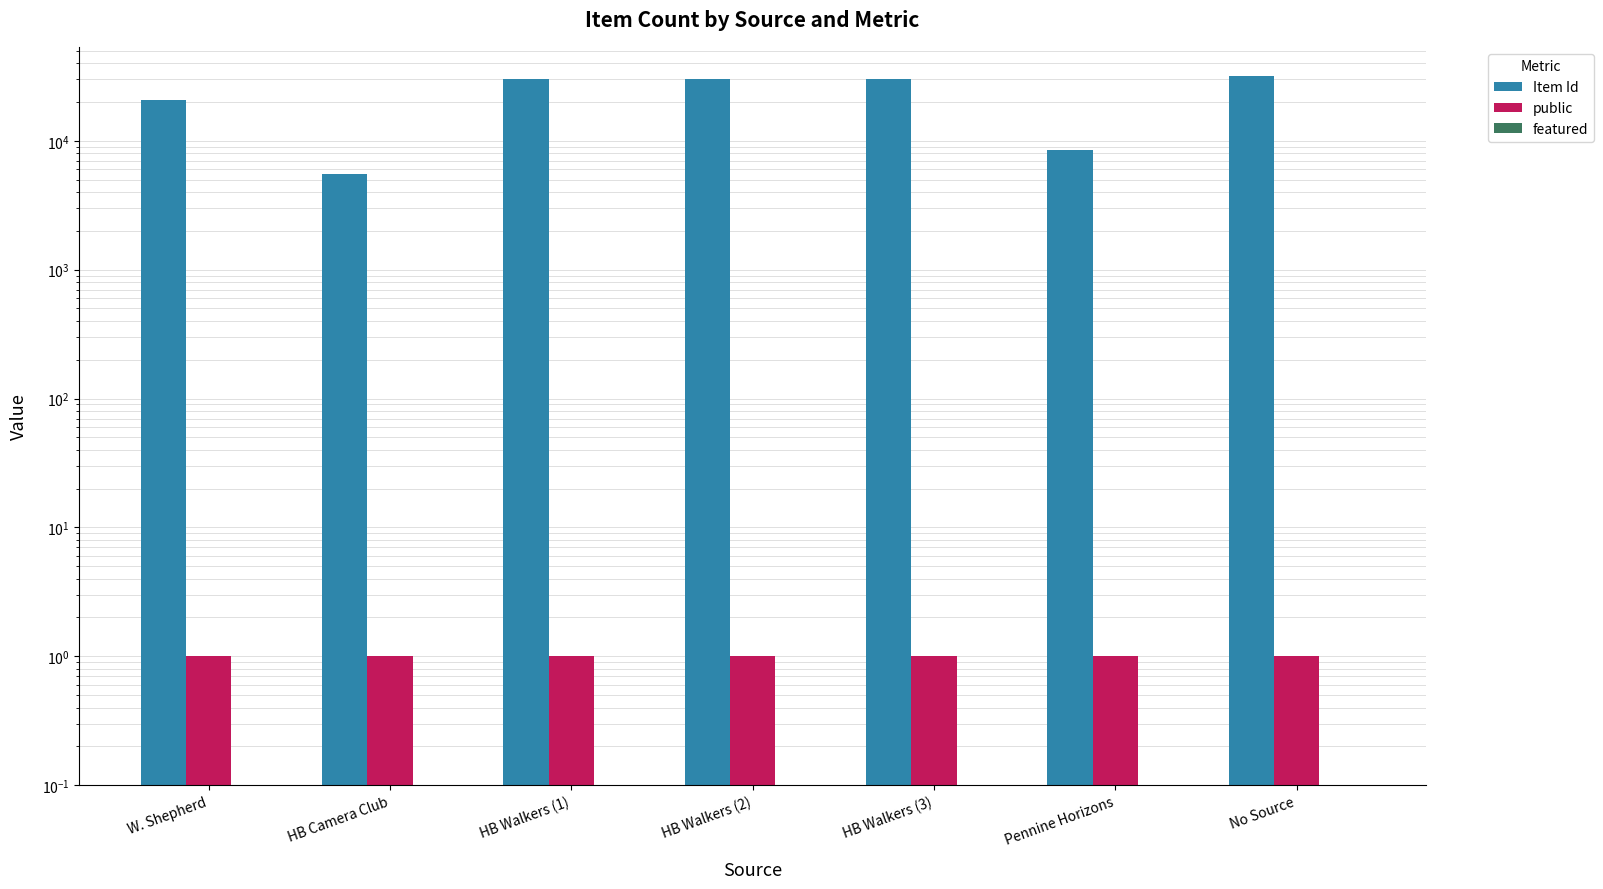

What are all the series names shown in the legend?

Item Id, public, featured